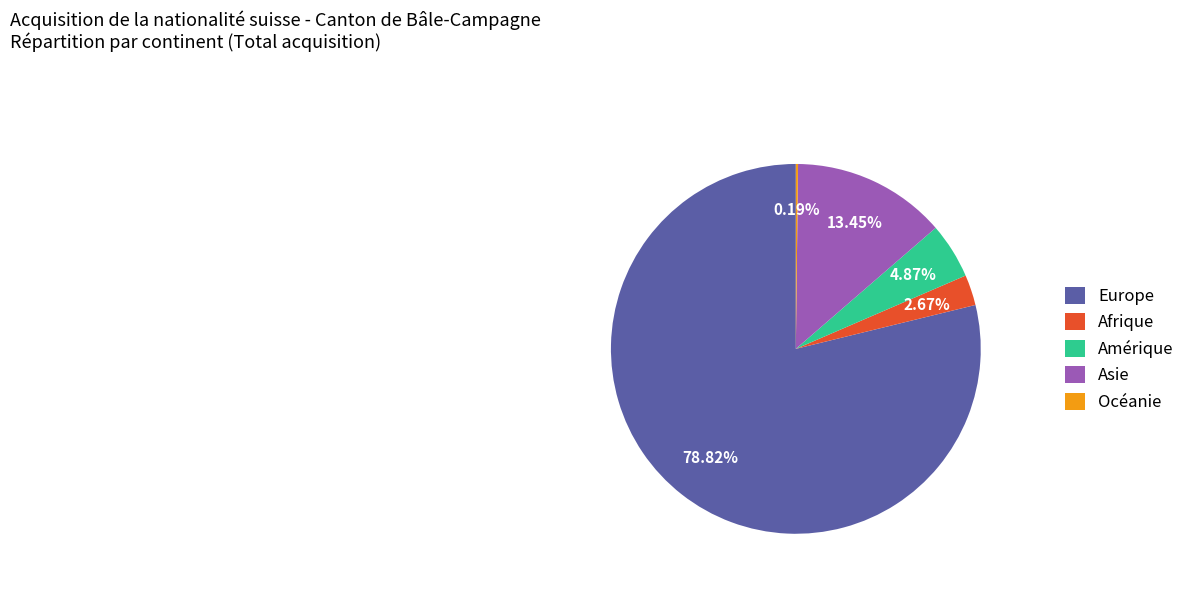

Which slice is the largest?

Europe